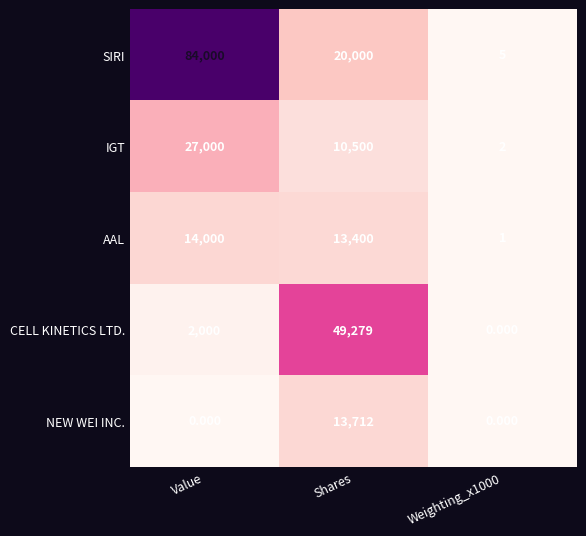

Which label corresponds to the largest value in the chart?

Value